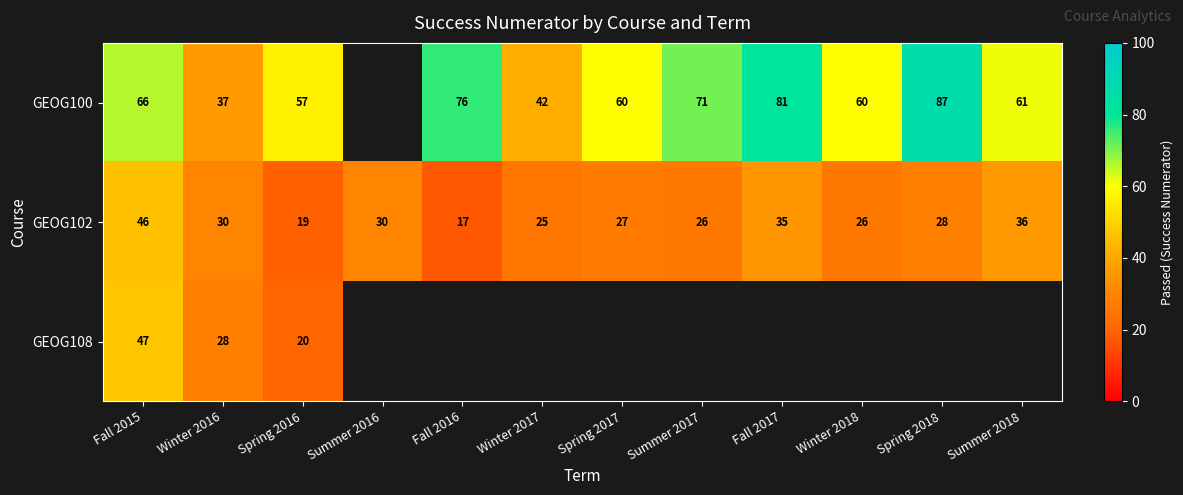

Is the value of GEOG102 at Winter 2018 greater than the value of GEOG100 at Winter 2016?

No